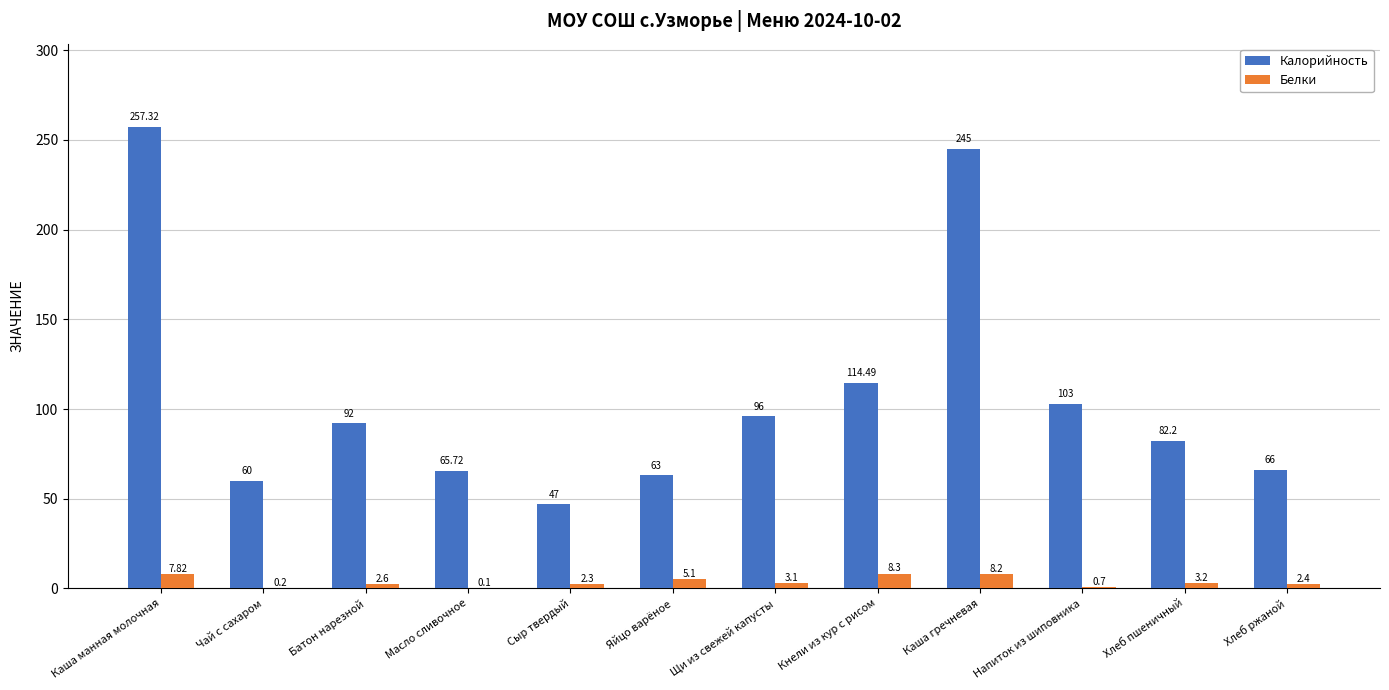

Is the value of Калорийность at Масло сливочное greater than the value of Белки at Кнели из кур с рисом?

Yes